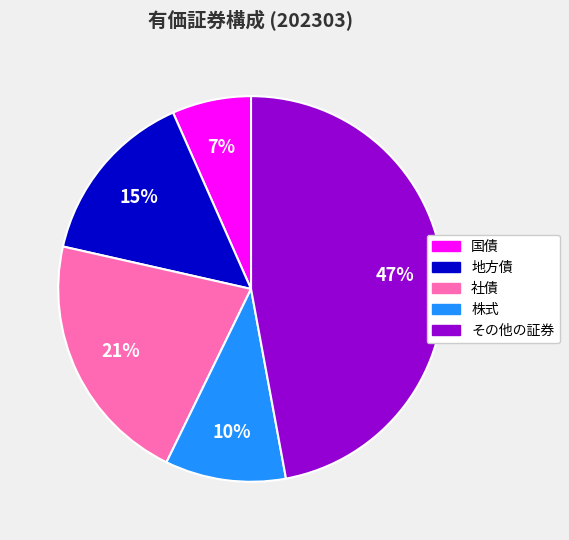

Which has a higher value, その他の証券 or 国債?

その他の証券